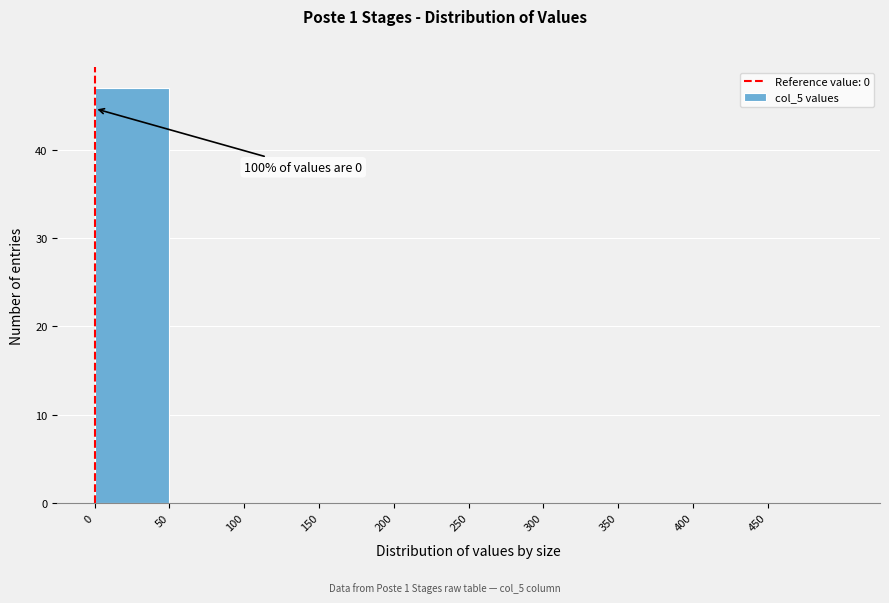

Over which range of the x-axis is the bar tallest?

0 to 50